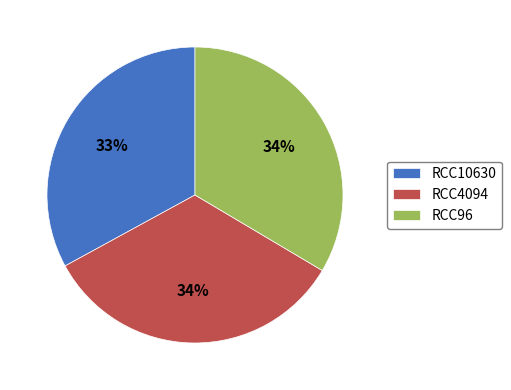

What is the smallest slice in the pie chart?

RCC10630